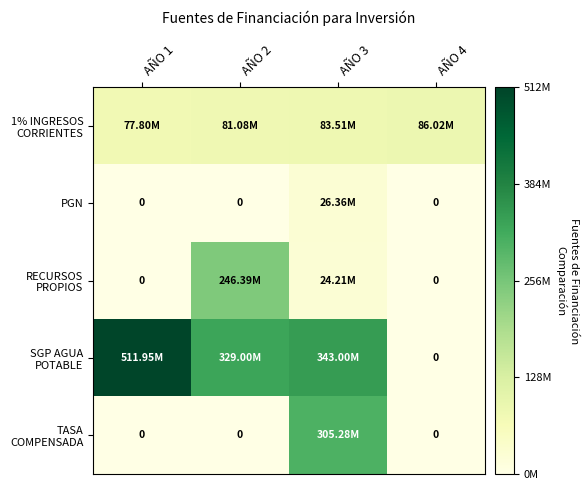

Which has a higher value, AÑO 4 or AÑO 1?

AÑO 4